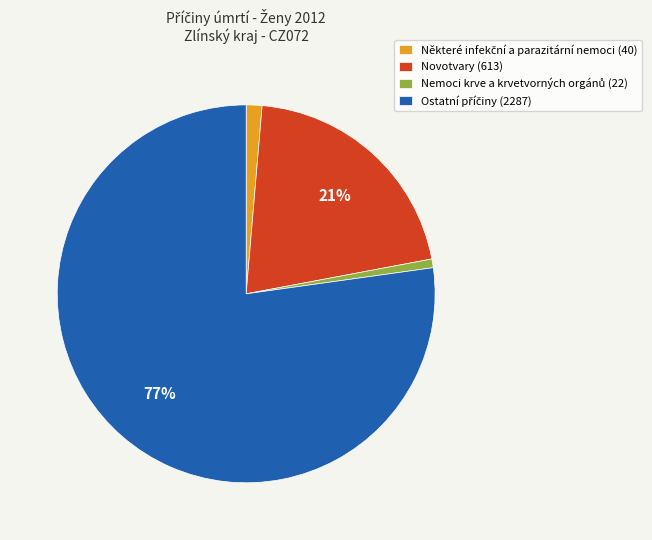

Does any single category account for the majority?

Yes